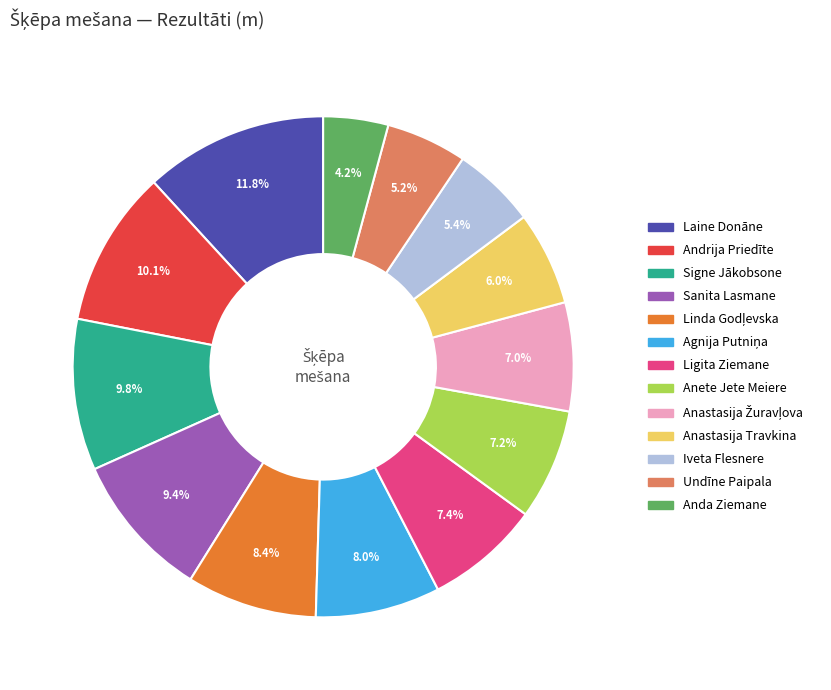

Count the number of slices in the pie.

13